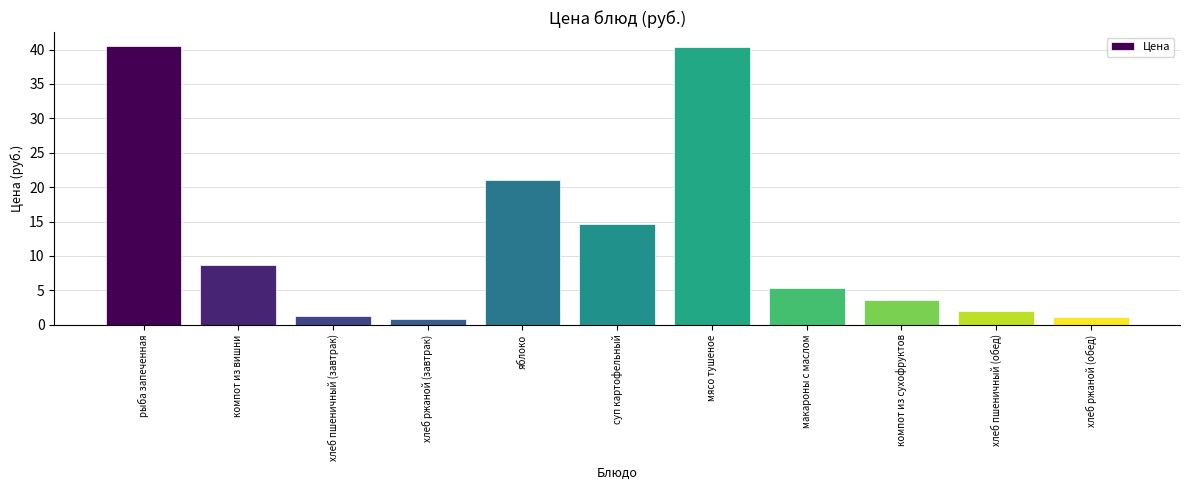

What is the greatest value displayed?

40.5